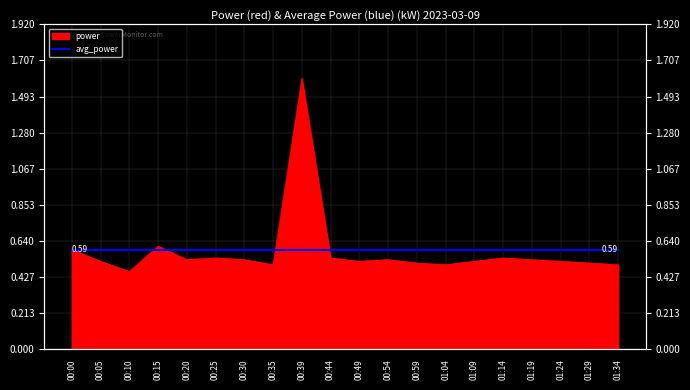

The chart shows a value of 0.4 at 00:20. True or false?

False